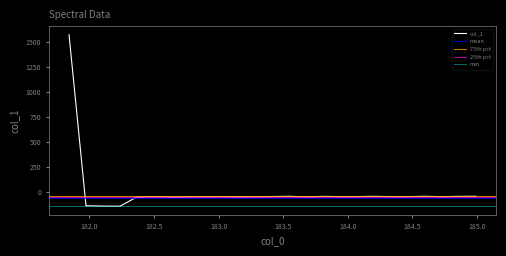

How many positive values are there?

1